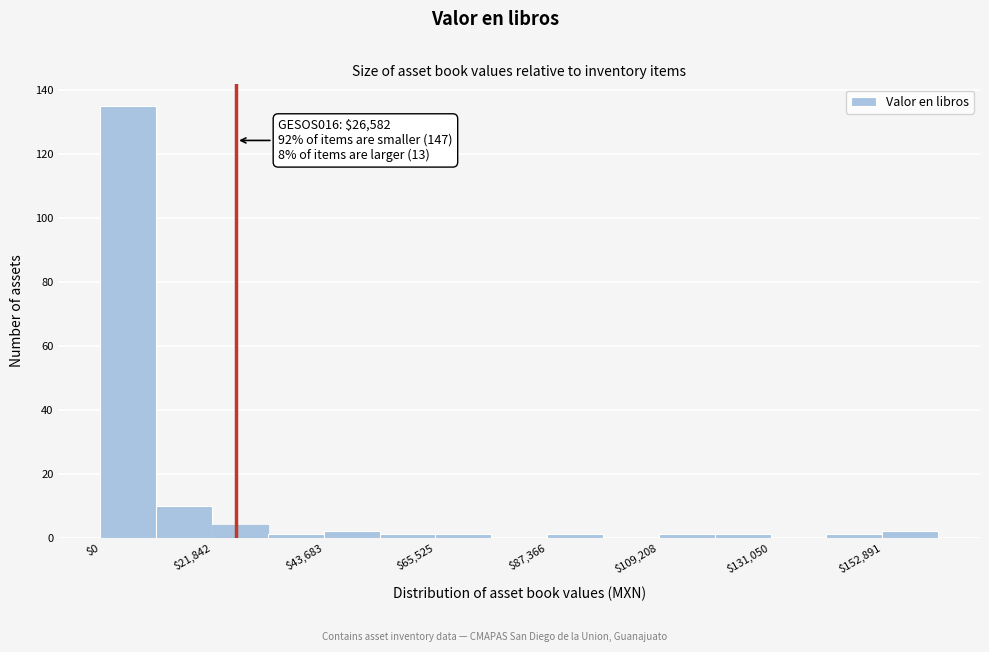

Around what value on the x-axis is the tallest bar? Give the approximate position of its centre, as read against the axis.

5000